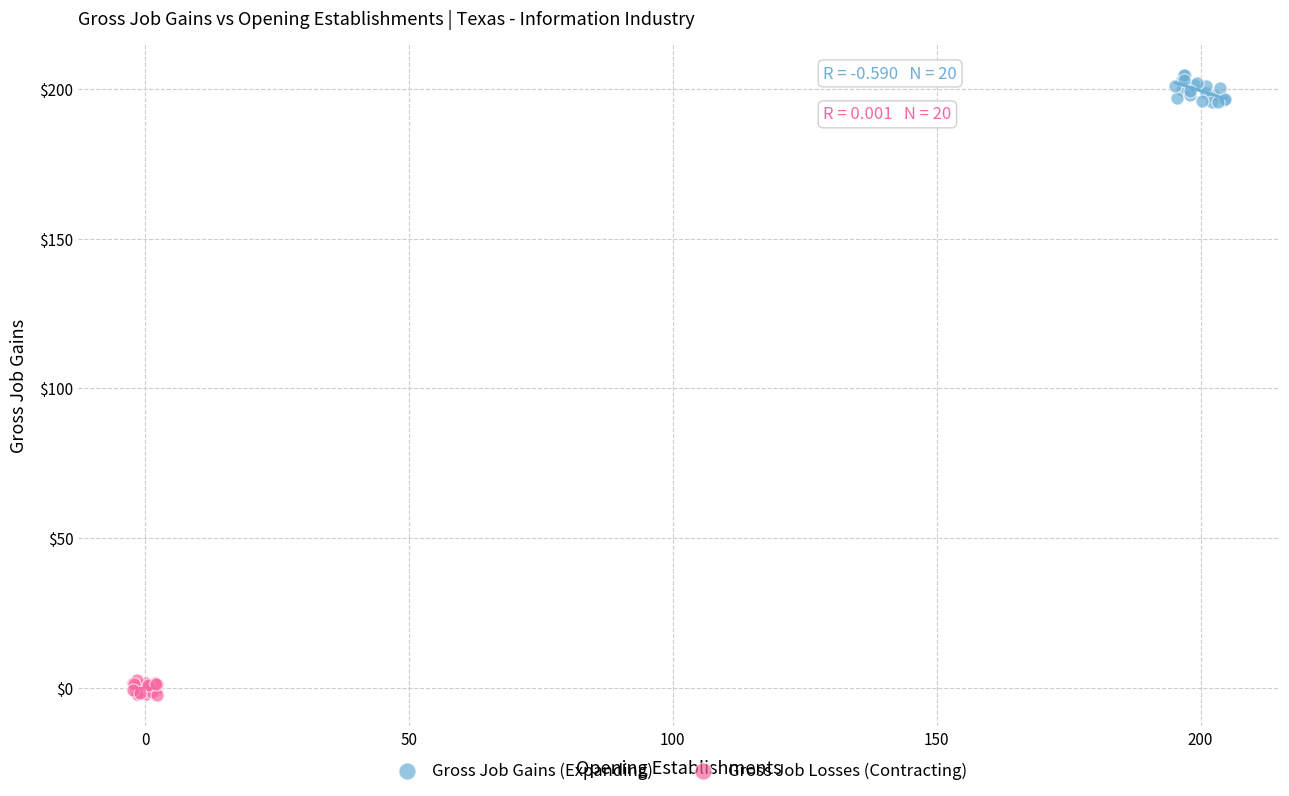

Which series reaches the maximum Y coordinate?

Gross Job Gains (Expanding)